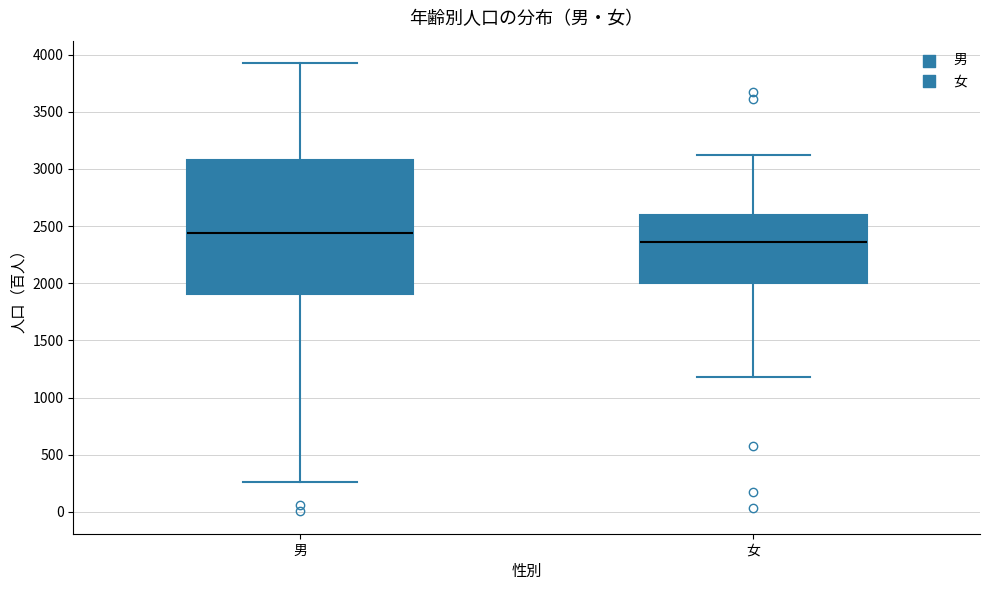

Which box's median line is the highest?

男